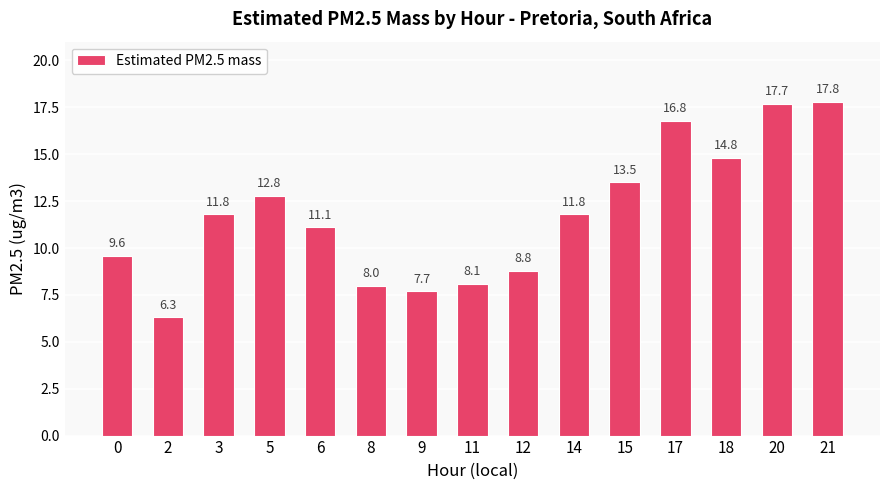

The chart shows a value of 6.1 at 6. True or false?

False